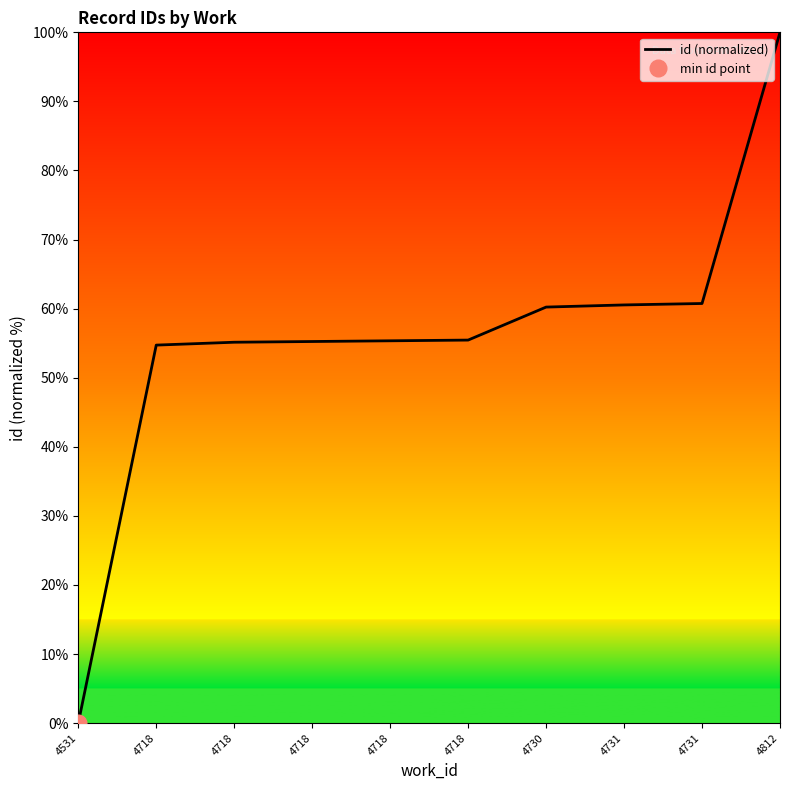

True or false: the data has more than 1 interior local peaks.

False